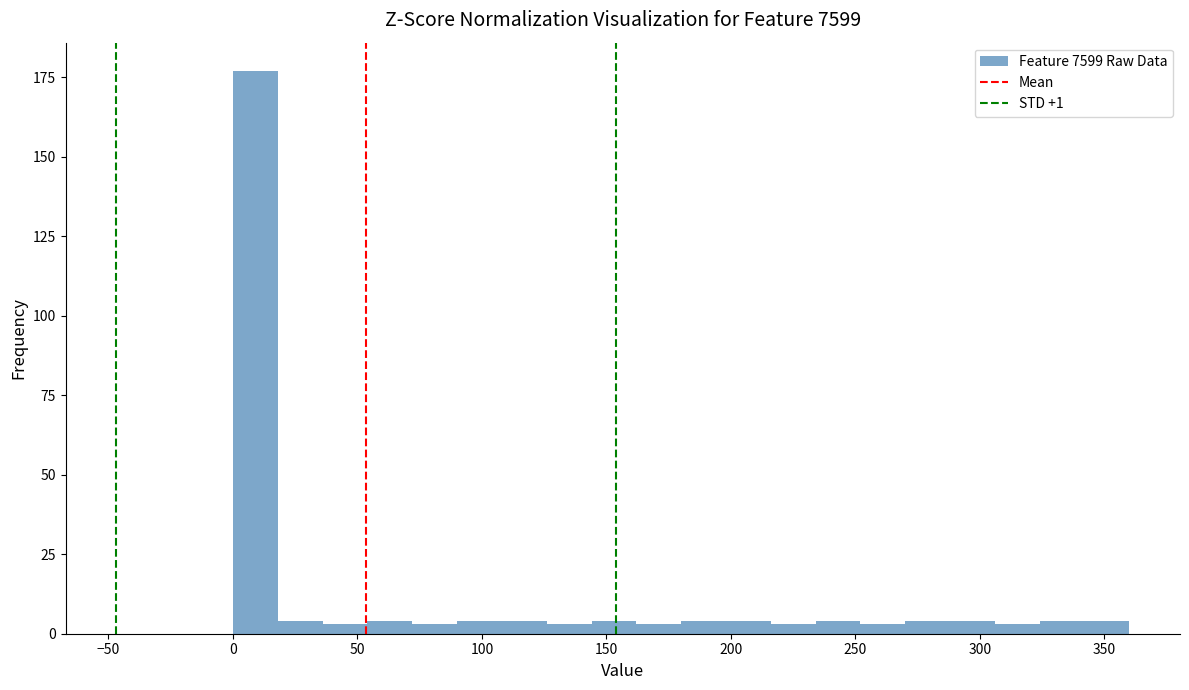

Read against the x-axis, roughly where is the centre of the tallest bar?

10